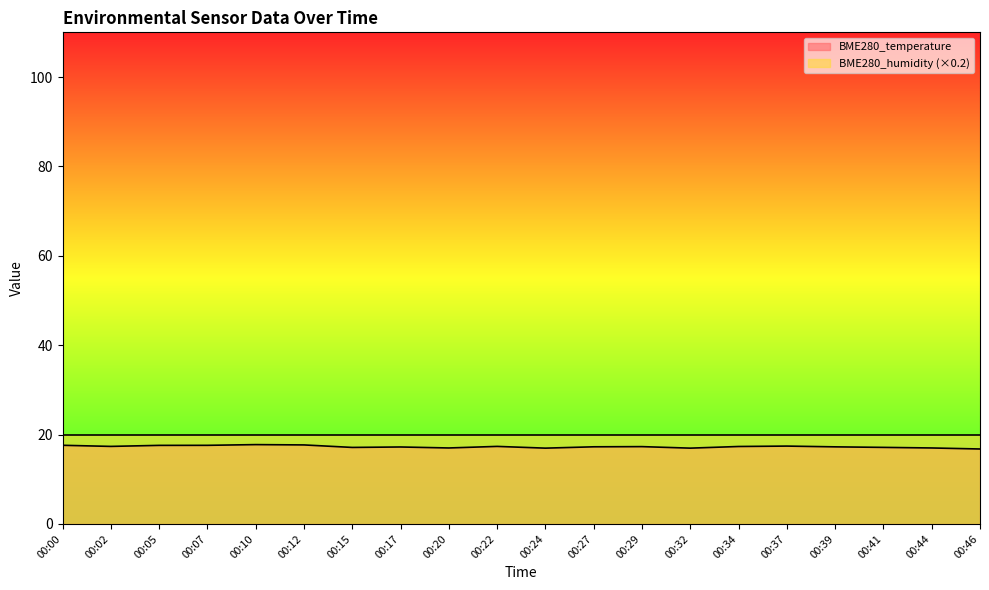

Rank the categories by value from lowest to highest.

00:46, 00:24, 00:32, 00:20, 00:44, 00:15, 00:41, 00:17, 00:39, 00:27, 00:29, 00:34, 00:02, 00:22, 00:37, 00:05, 00:07, 00:00, 00:12, 00:10